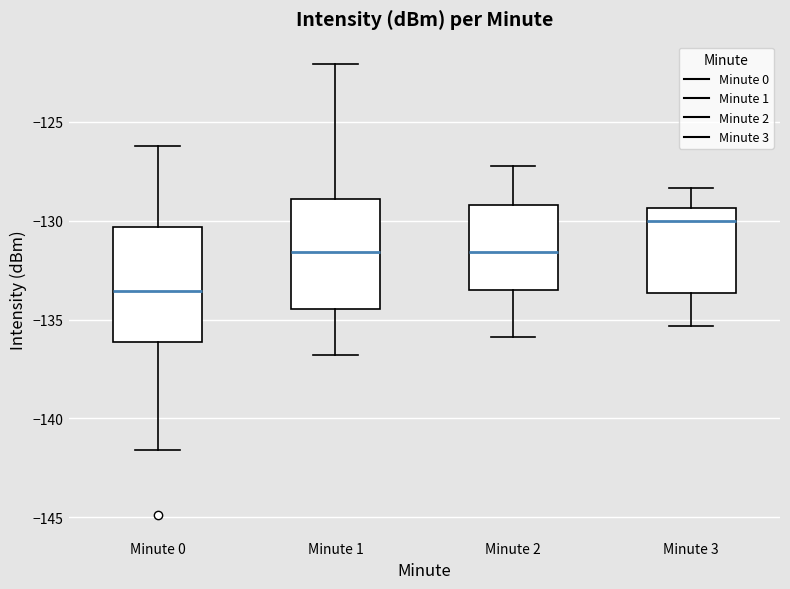

Where is the upper edge of the box for Minute 3 on the y-axis? The values are not printed on the chart, so give them approximately, as read against the axis.

-129.5